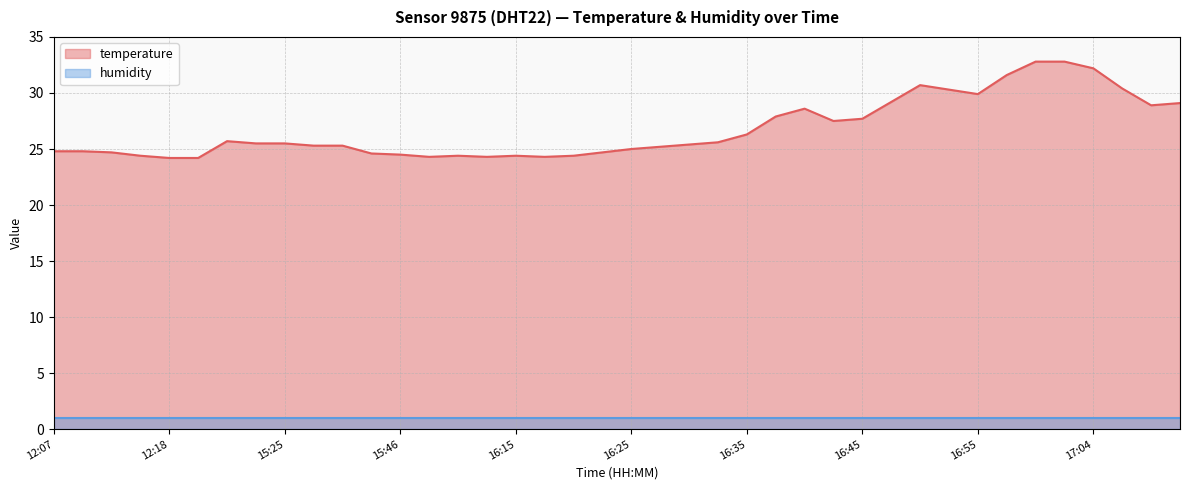

Does the chart display data point markers on the line(s)?

No